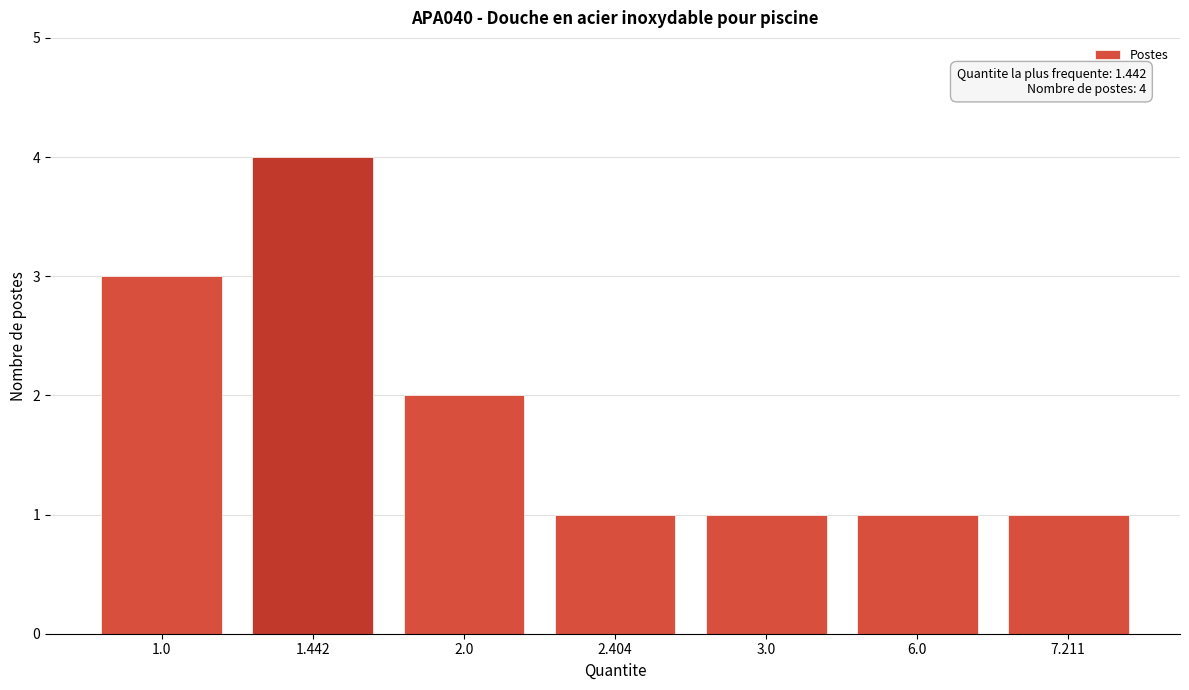

Reading left to right, list all the values displayed in this chart.

3	4	2	1	1	1	1